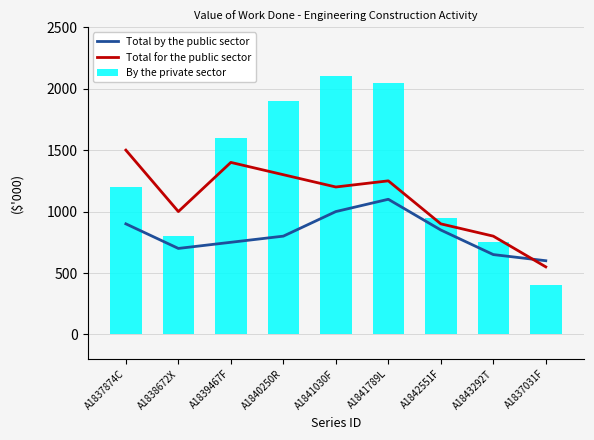

At how many categories does at least one series exceed 1052?

5